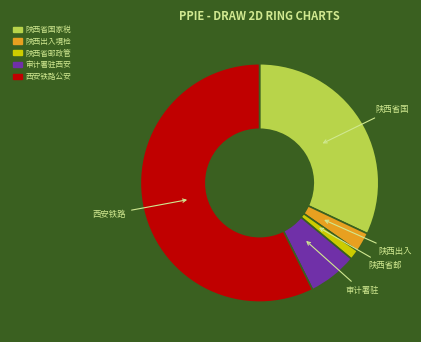

Is there any slice that represents more than half of the pie?

Yes